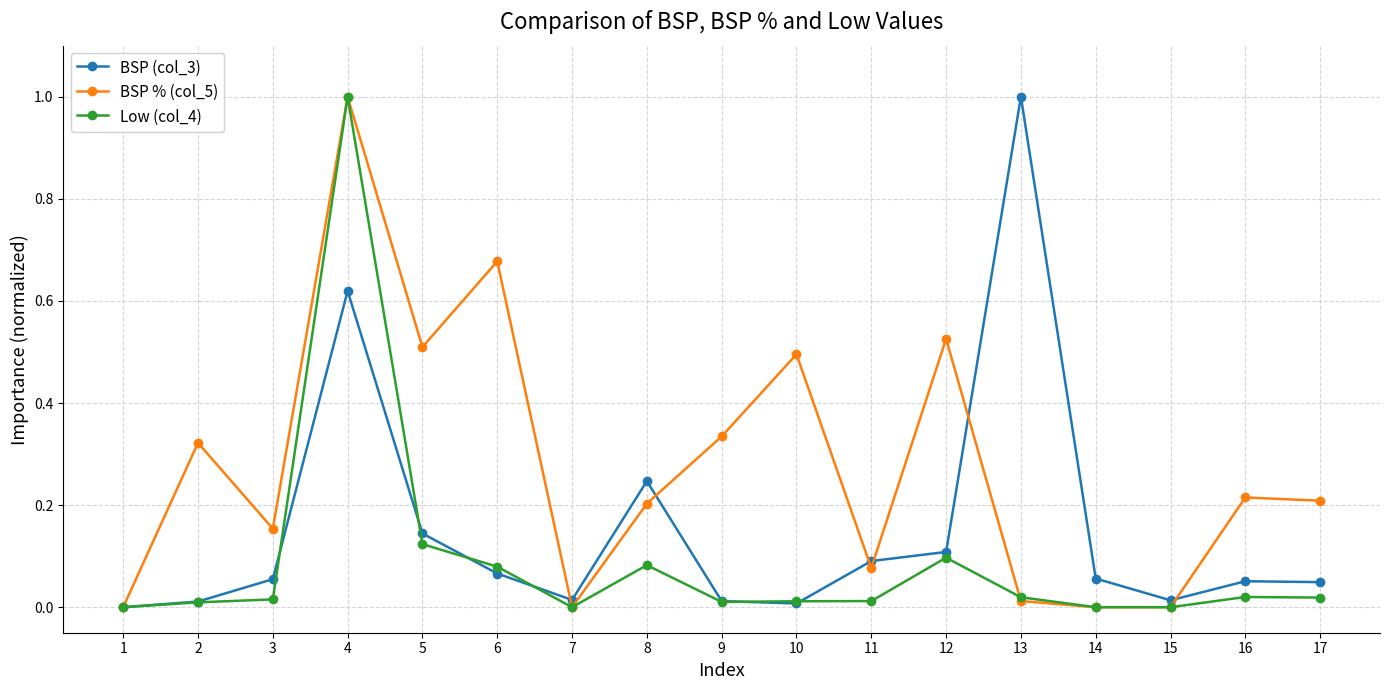

Where is the first local minimum for BSP % (col_5)?

3